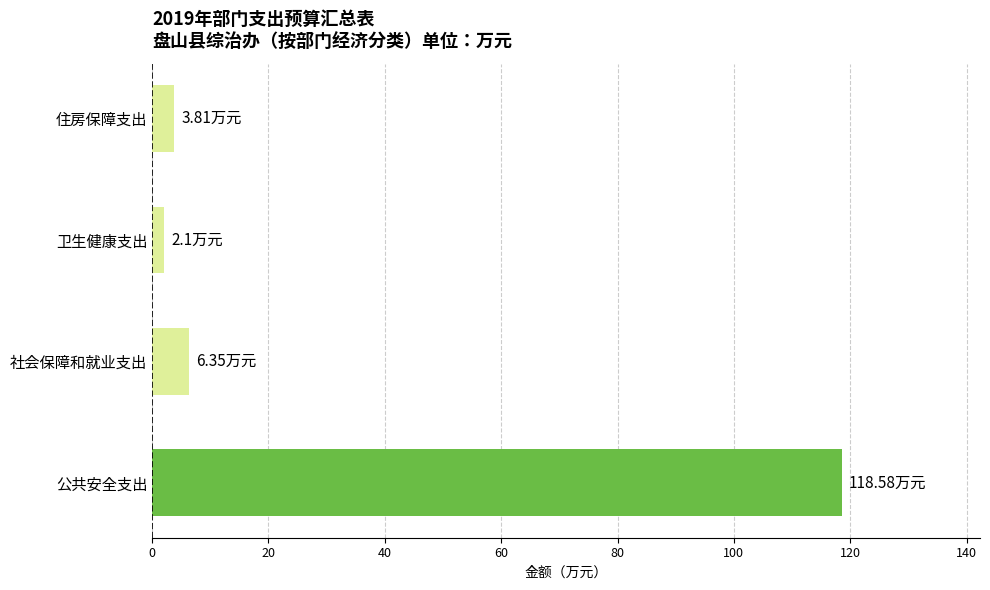

What is the average value?

32.7